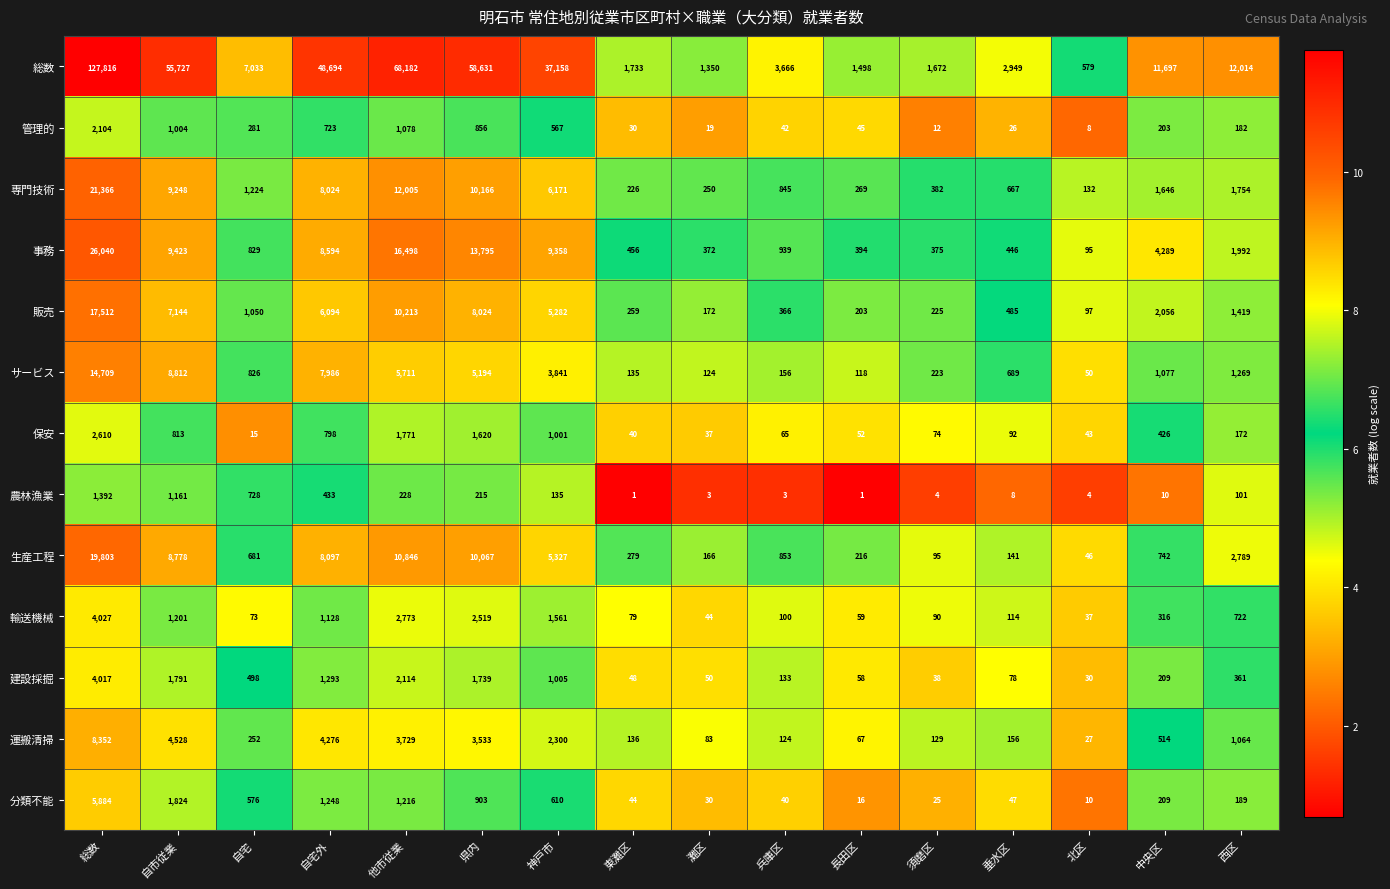

Is the value of 保安 at 神戸市 greater than the value of 総数 at 総数?

No